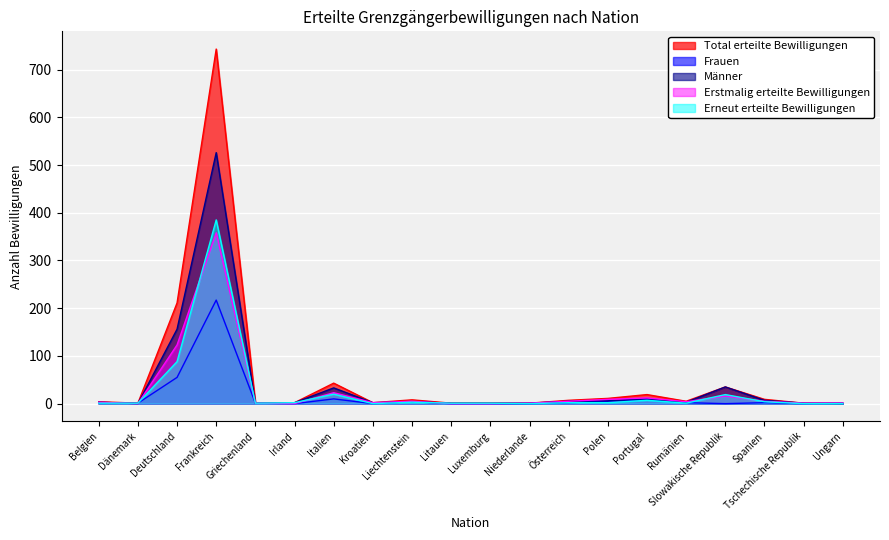

What is the label of the 15th point from the left?

Portugal